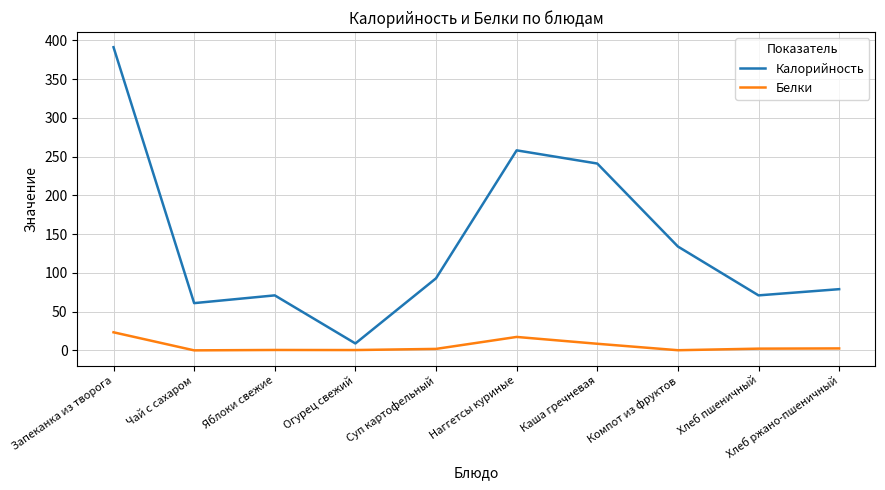

Does the chart have visible grid lines?

Yes